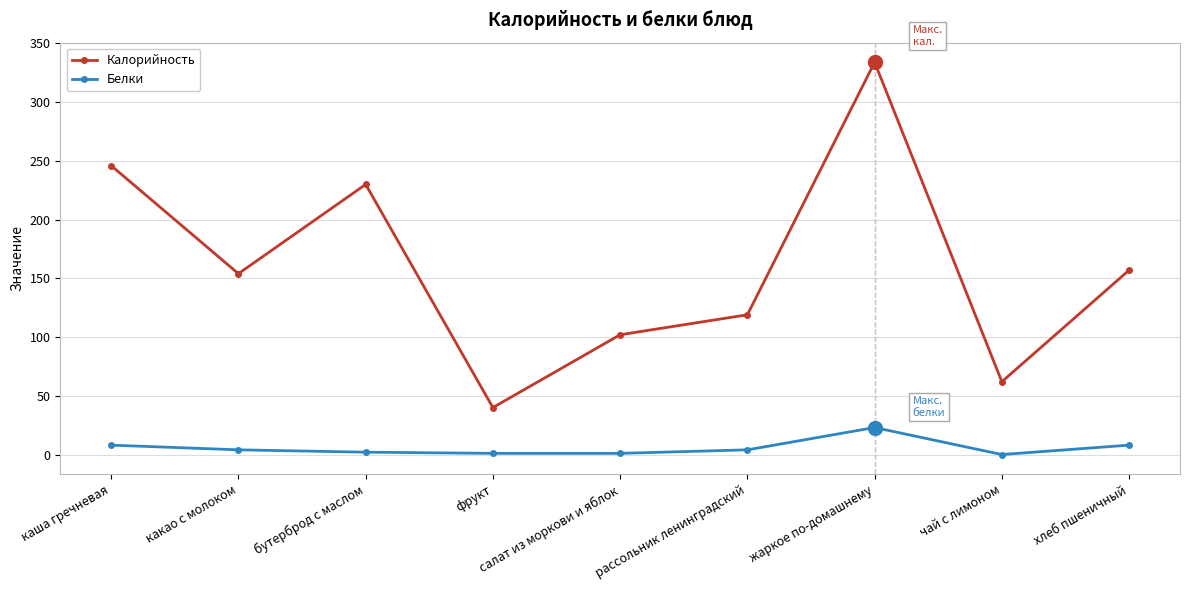

What is the lowest value of the Калорийность series?

40